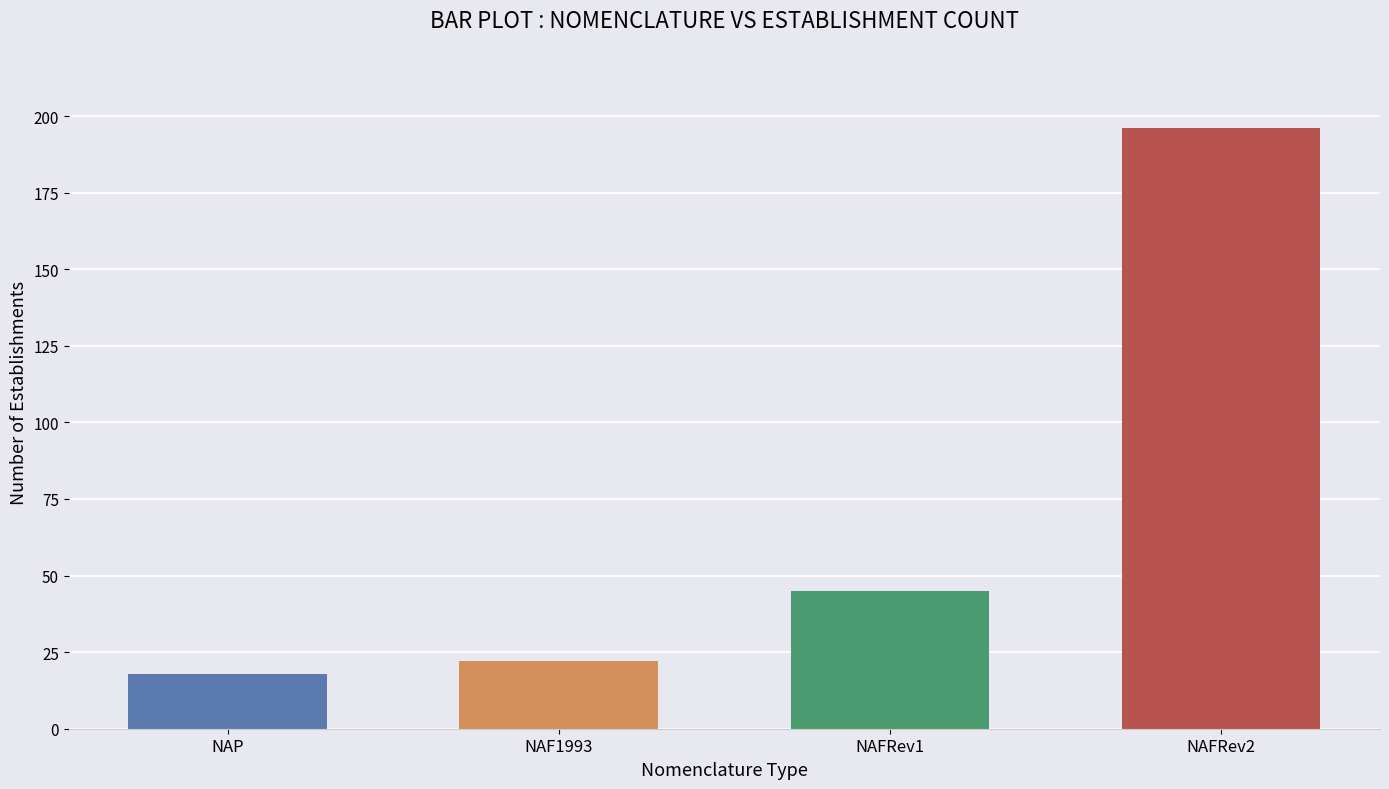

Which category has the highest value across all series?

NAFRev2